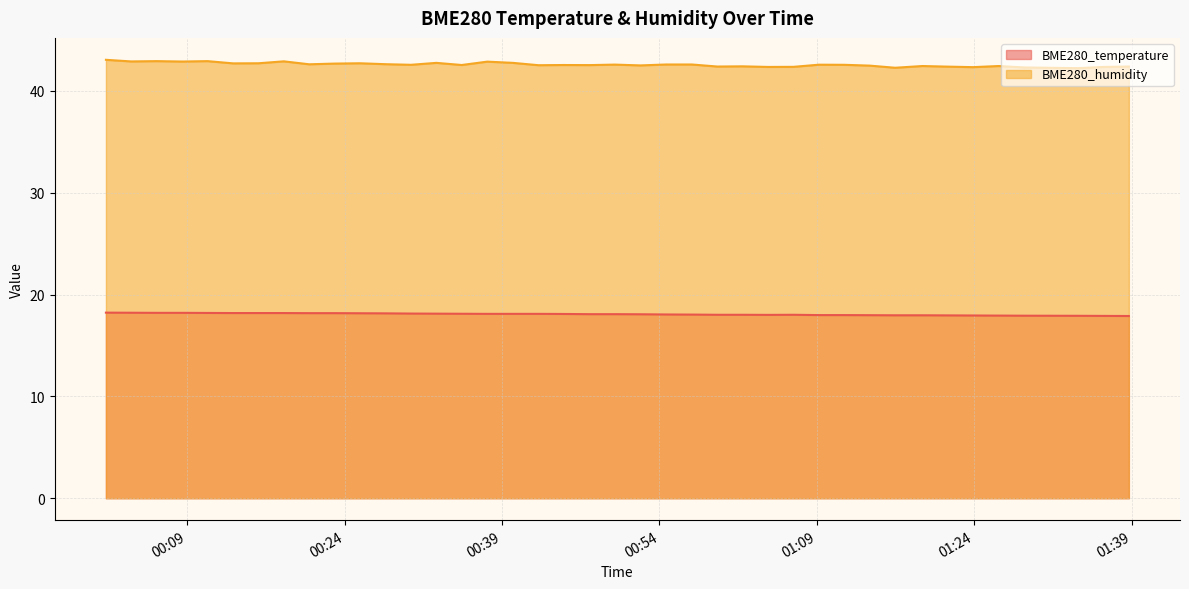

Is the value of BME280_temperature at 2022/03/30 00:59:31 greater than the value of BME280_humidity at 2022/03/30 01:09:12?

No